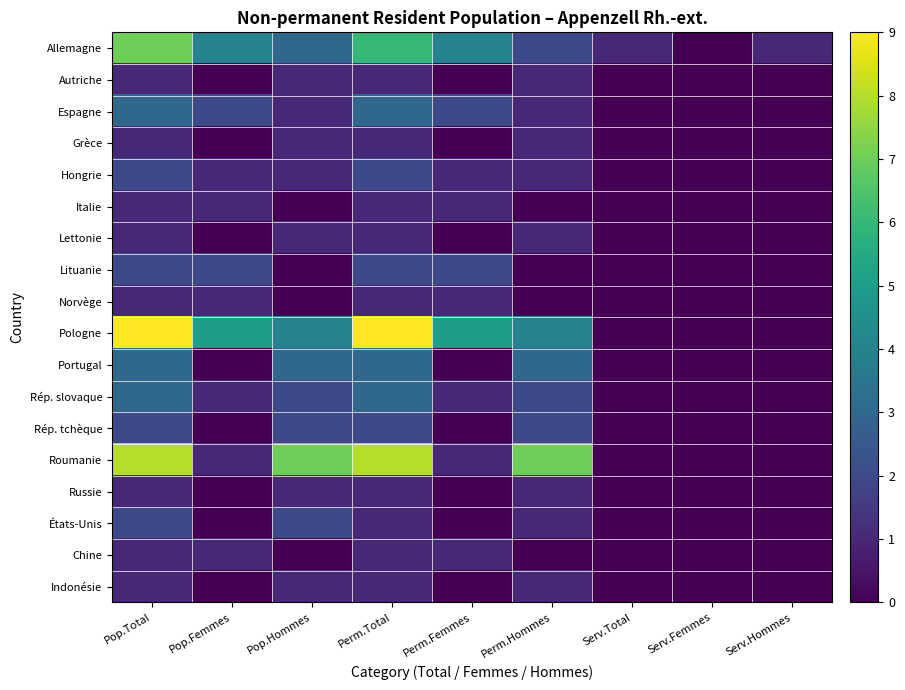

Which category has the lowest value across all series?

Serv.Femmes